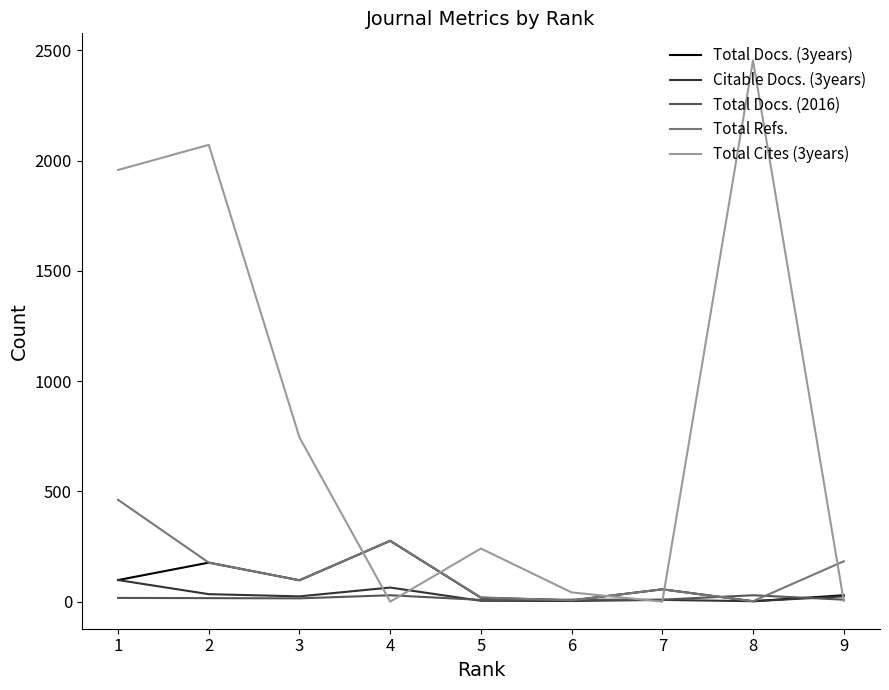

Which series has the largest range (max minus min)?

Total Cites (3years)